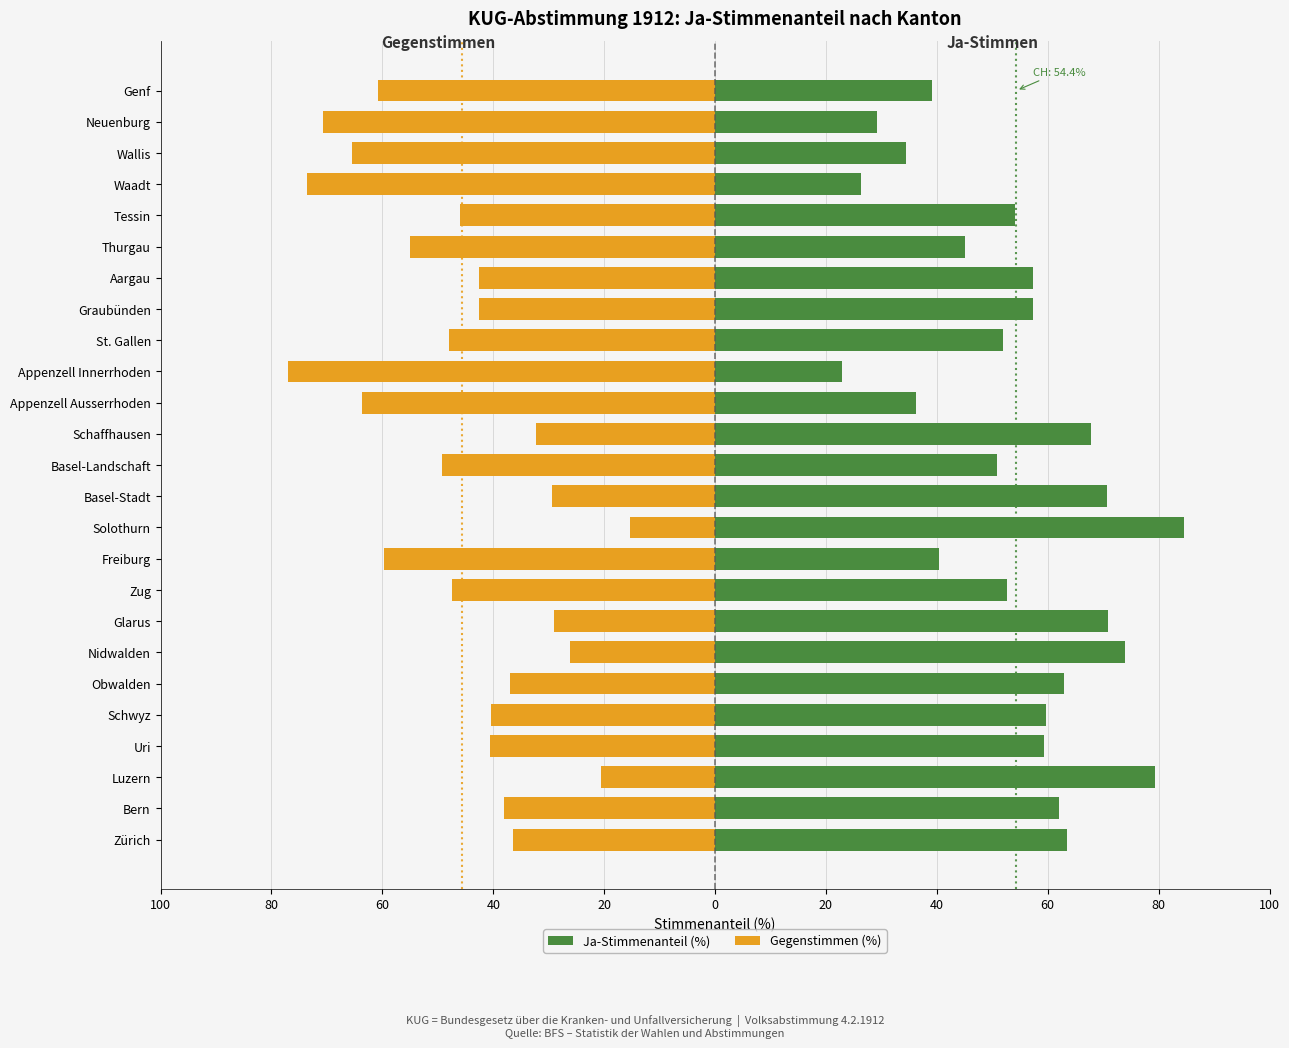

How many series are shown in this chart?

2